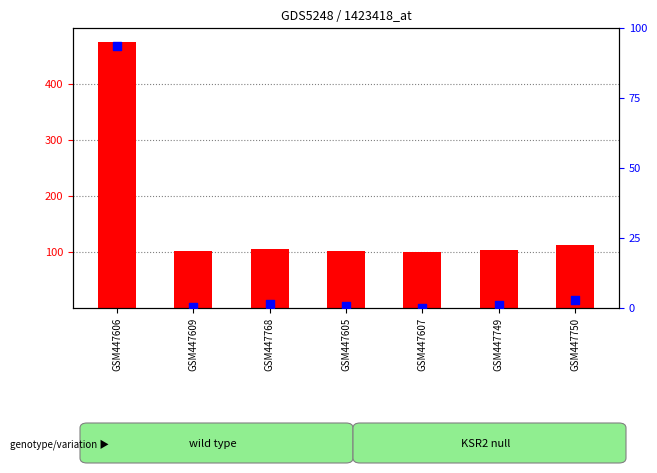

Between GSM447605 and GSM447750, which is larger?

GSM447750